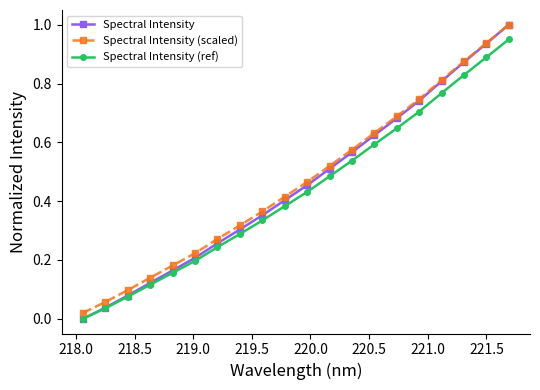

What is the highest value of the Spectral Intensity series?

1.0